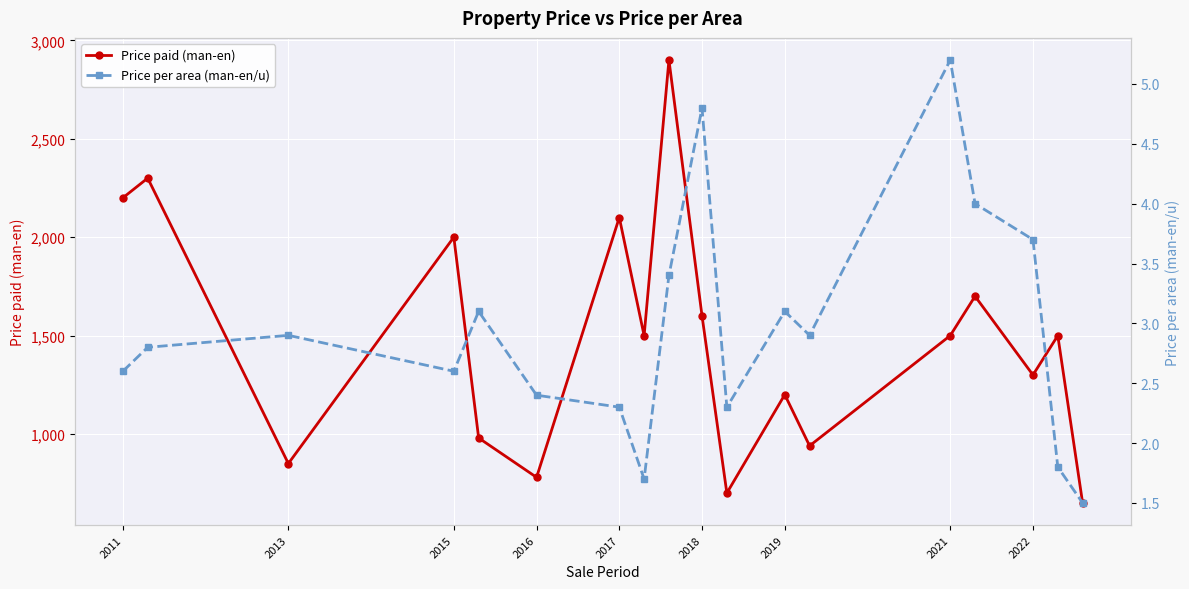

How many values in the Price paid (man-en) series are below 1500?

8